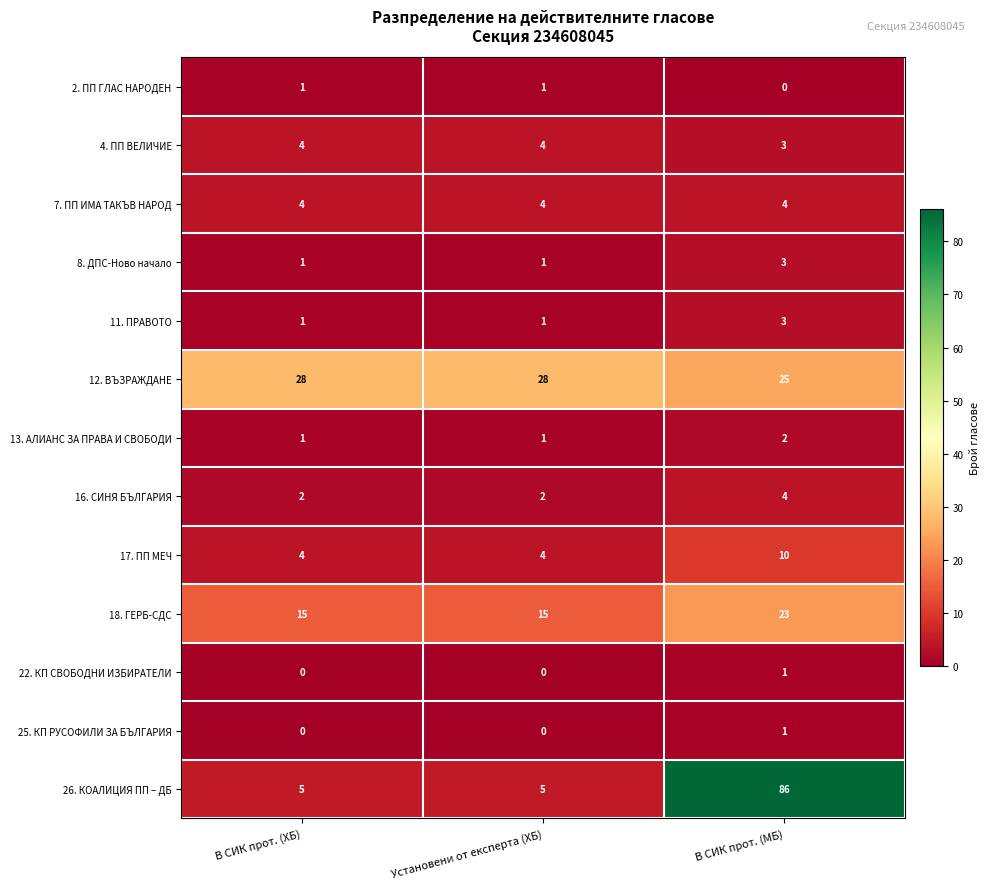

What is the spread (max minus min) of values at Установени от експерта (ХБ)?

28